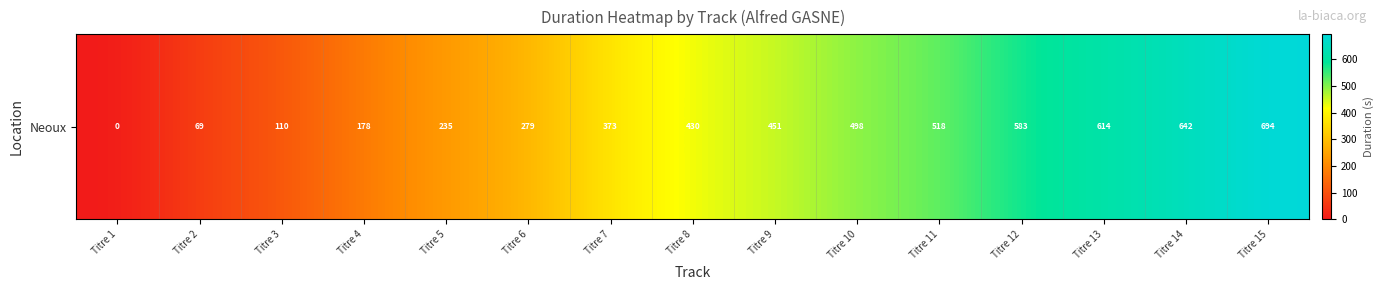

Approximately how many times larger is the value at Titre 11 compared to Titre 4?

2.9